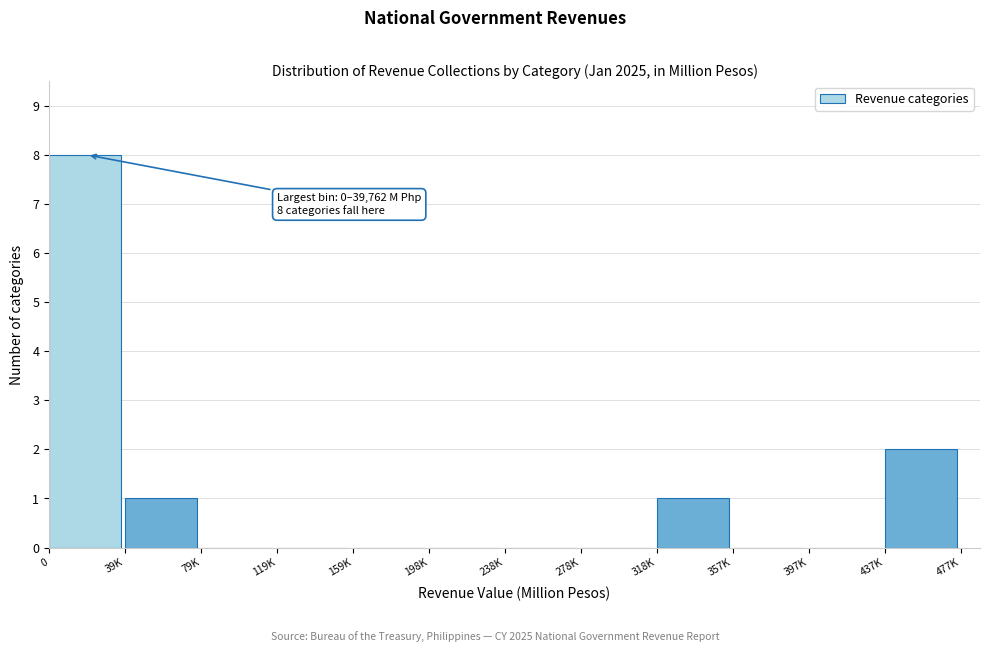

Reading left to right, what are all the values shown in this chart?

0=8	39K=1	79K=0	119K=0	159K=0	198K=0	238K=0	278K=0	318K=1	357K=0	397K=0	437K=2